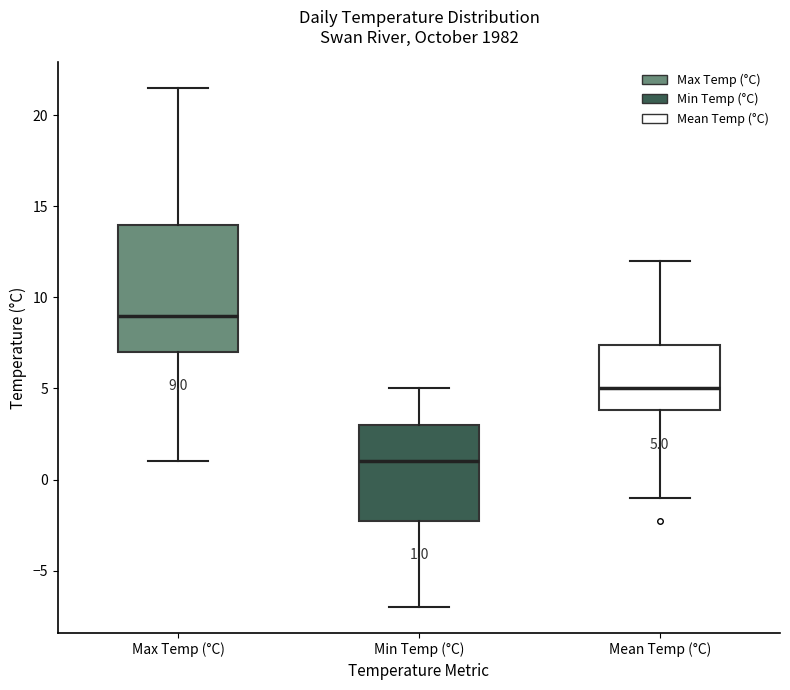

Comparing the boxes themselves (not the whiskers), which one is the tallest?

Max Temp (°C)